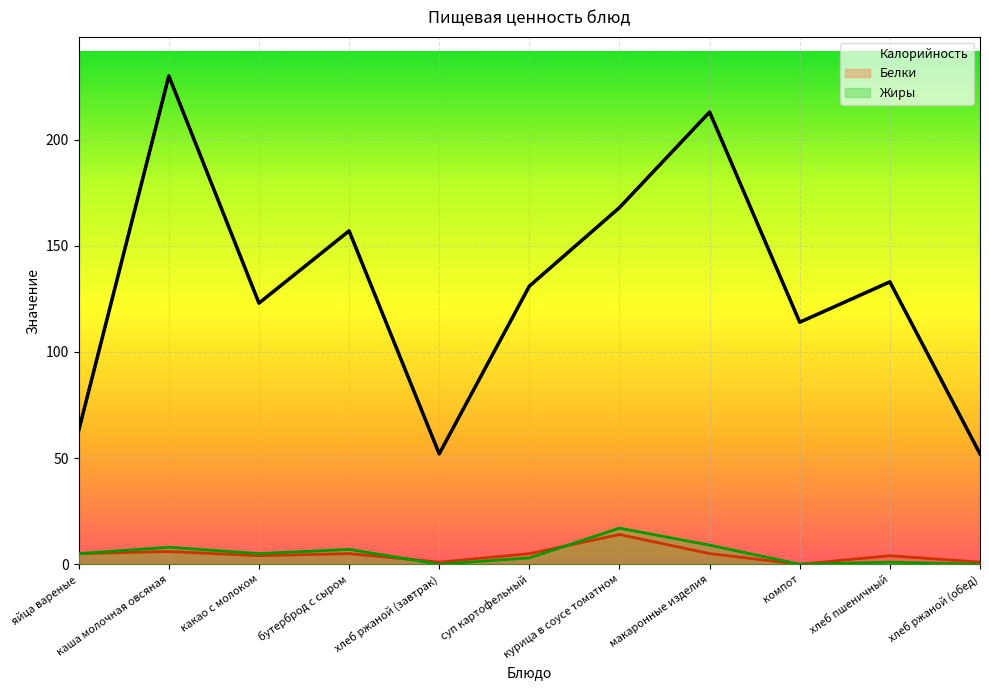

What are all the series names shown in the legend?

Калорийность, Белки, Жиры